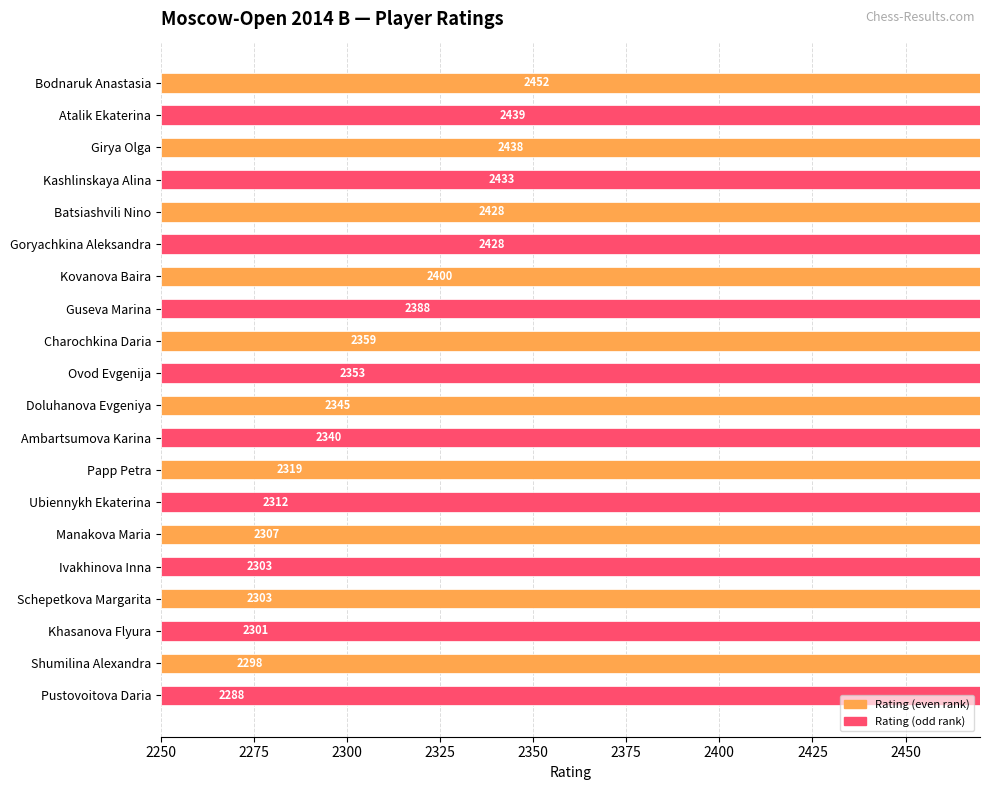

How many values are below 2353?

10